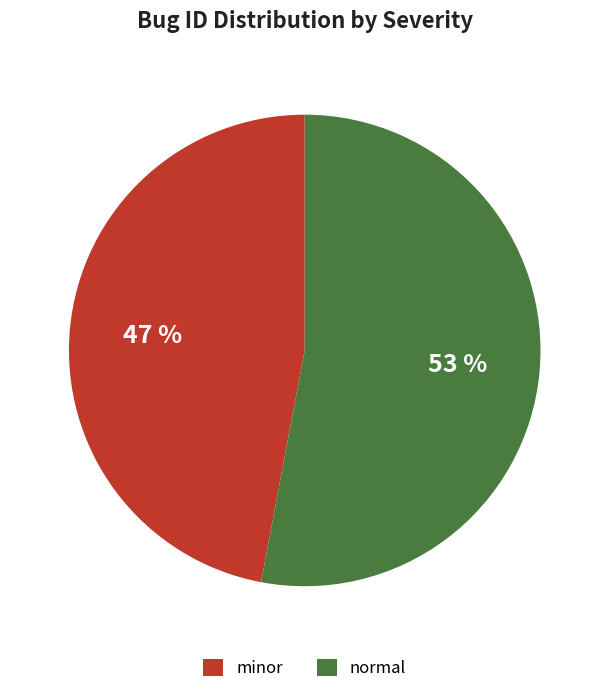

Is the sum of normal and minor greater than half?

Yes